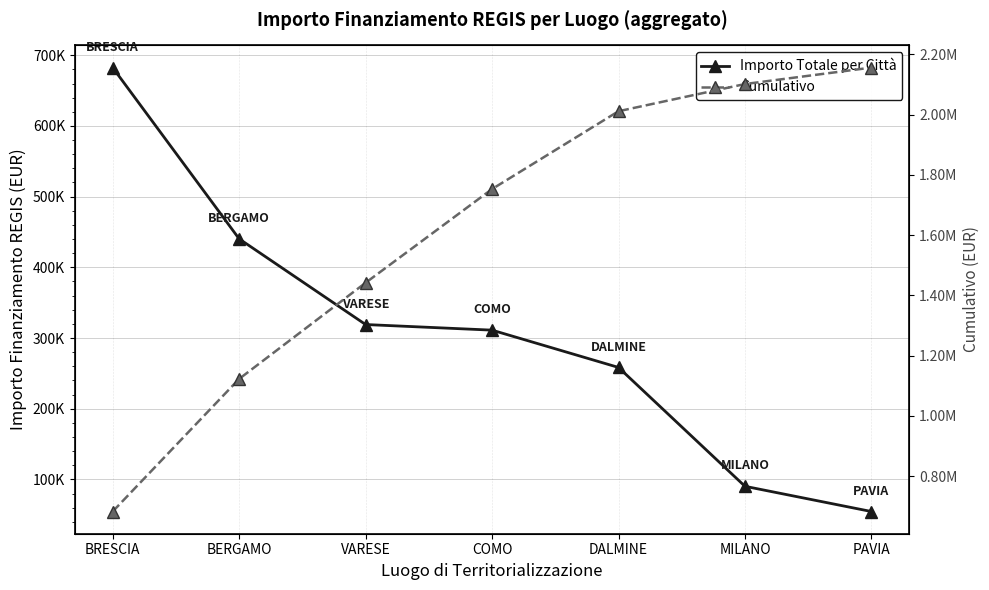

What is the sum of all Cumulativo values?

11269361.6